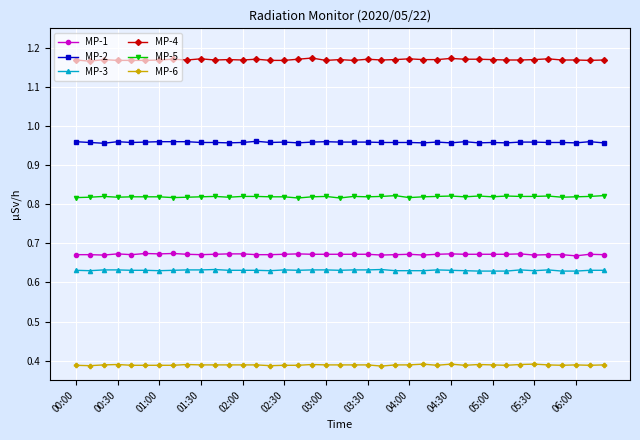

List the series in order of their peak value, highest first.

MP-4, MP-2, MP-5, MP-1, MP-3, MP-6